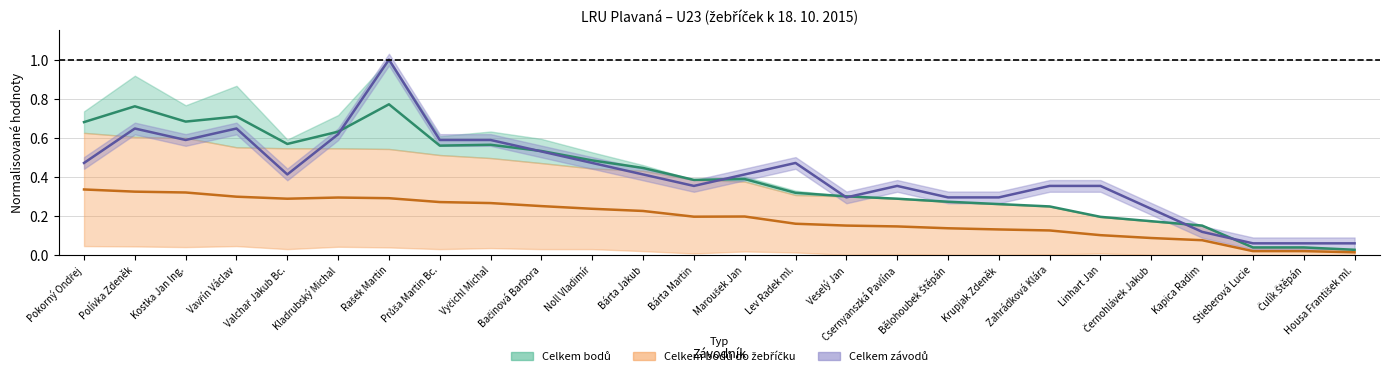

List the series in order of their peak value, highest first.

Celkem závodů, Celkem bodů, Celkem bodů do žebříčku